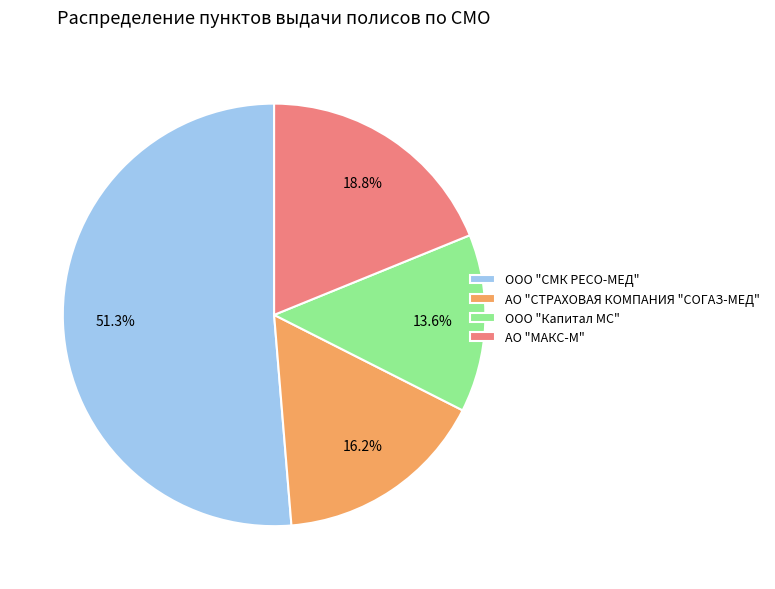

What percentage is the ООО "СМК РЕСО-МЕД" slice, to the nearest percent?

51%